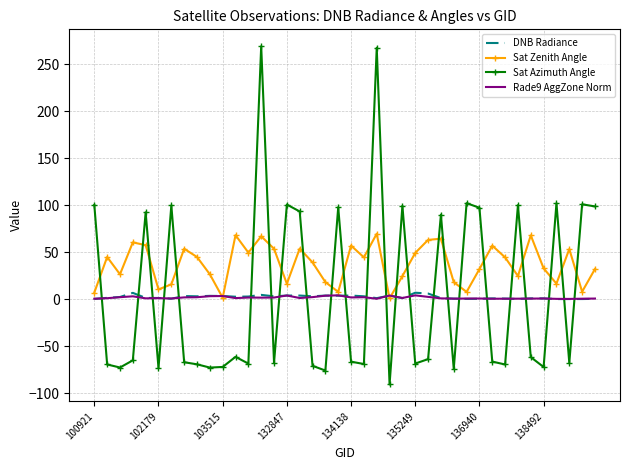

After their last crossing, which series has the higher values: Sat Azimuth Angle or DNB Radiance?

Sat Azimuth Angle